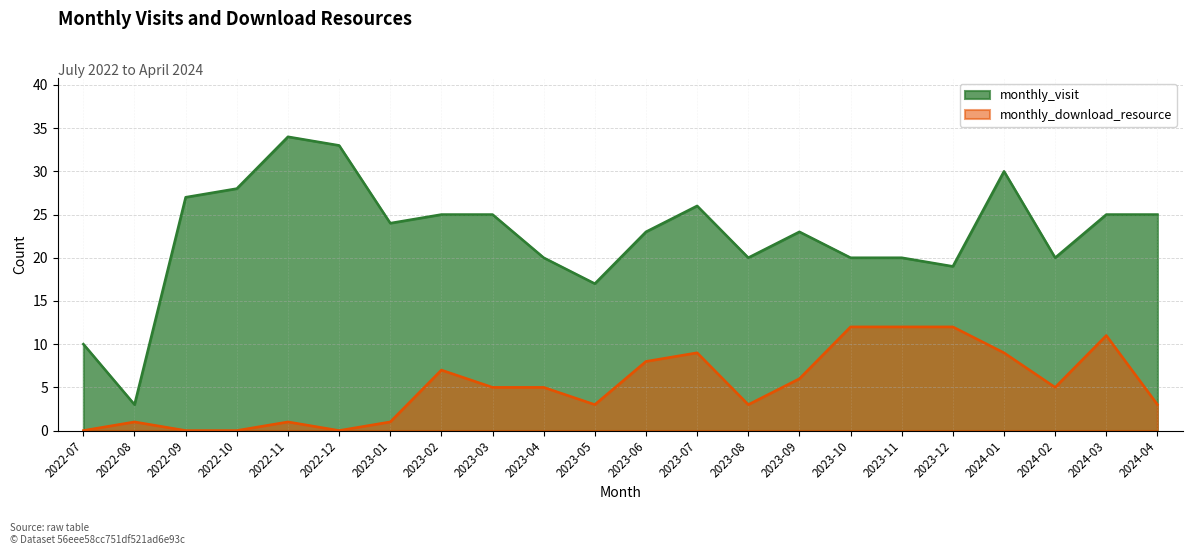

Which series has the largest range (max minus min)?

monthly_visit